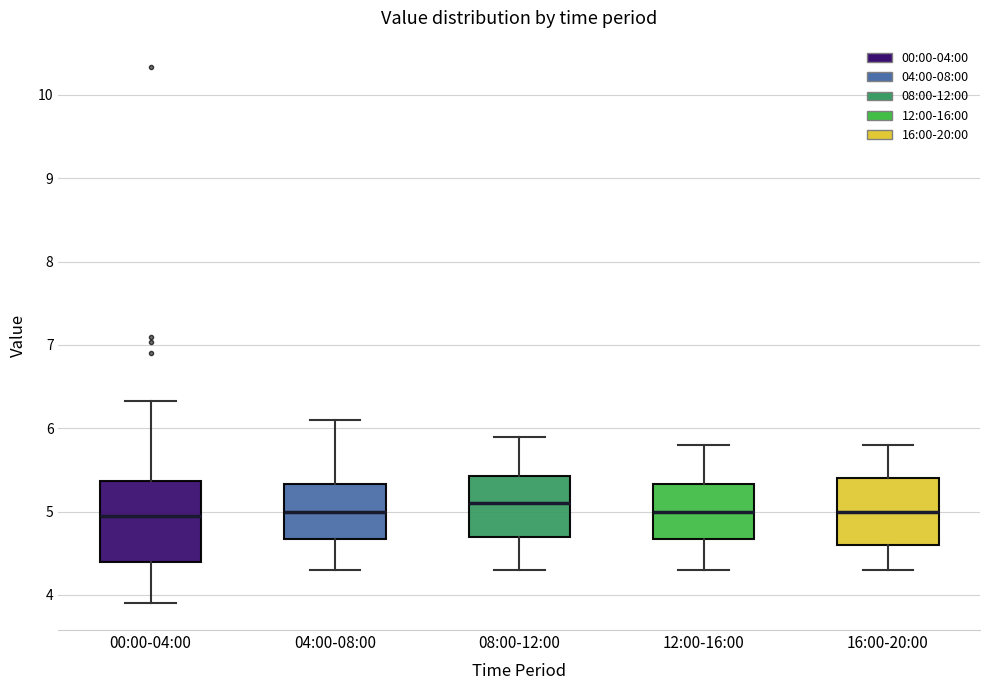

Reading left to right, transcribe this box plot: for each box, give where its median line is, the range the box spans, and where its two whiskers end, as read against the y-axis. The values are not printed on the chart, so give them approximately, as read against the axis.

00:00-04:00: median 5.0, box 4.4 to 5.4, whiskers 3.9 to 6.3
04:00-08:00: median 5.0, box 4.7 to 5.3, whiskers 4.3 to 6.1
08:00-12:00: median 5.1, box 4.7 to 5.4, whiskers 4.3 to 5.9
12:00-16:00: median 5.0, box 4.7 to 5.3, whiskers 4.3 to 5.8
16:00-20:00: median 5.0, box 4.6 to 5.4, whiskers 4.3 to 5.8